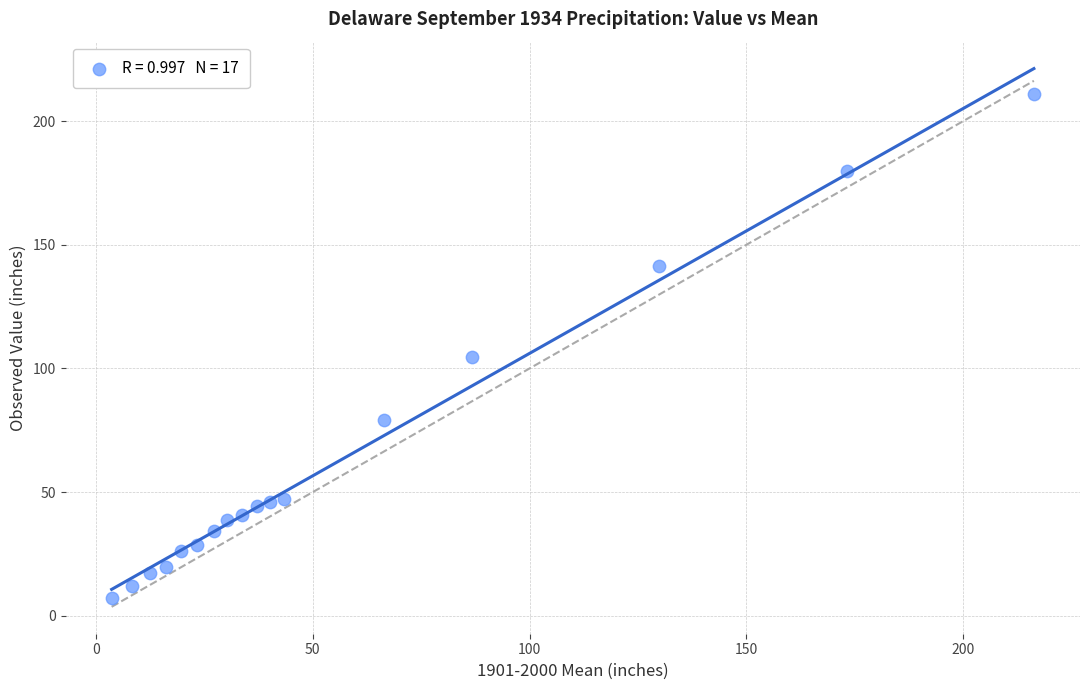

What Y value in the scatter plot is closest to 109?

104.8